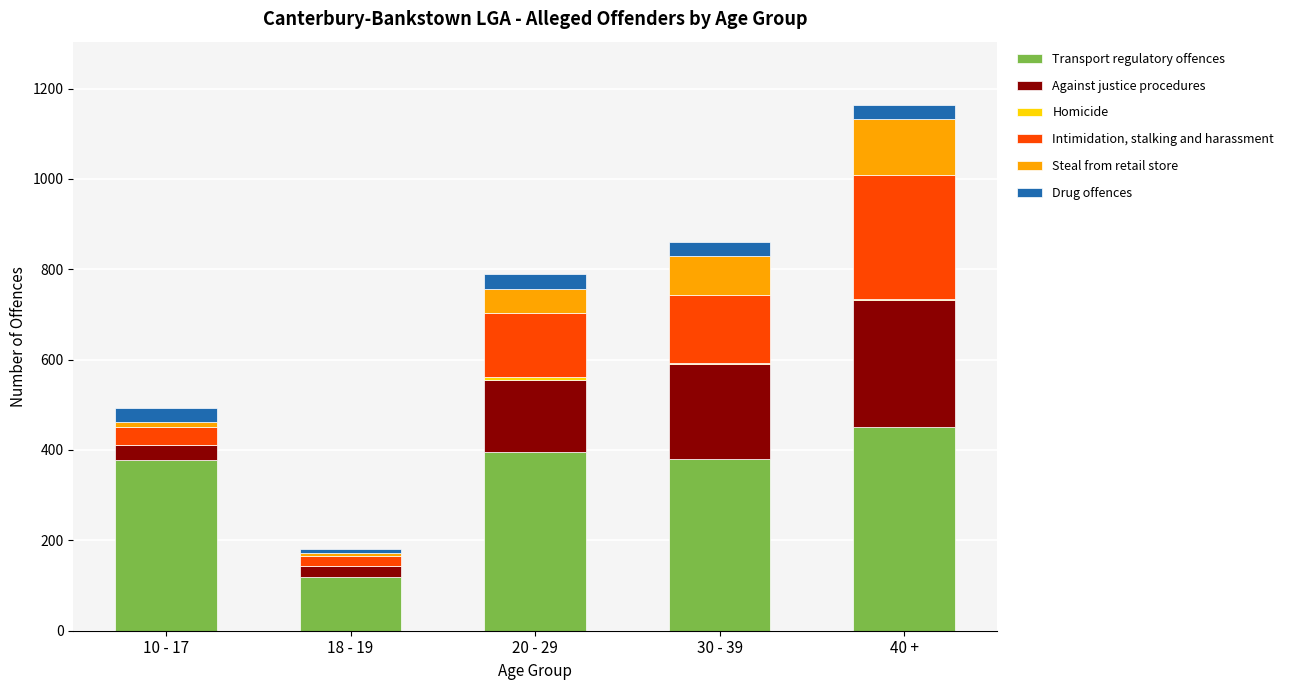

What is the maximum value for Transport regulatory offences?

450